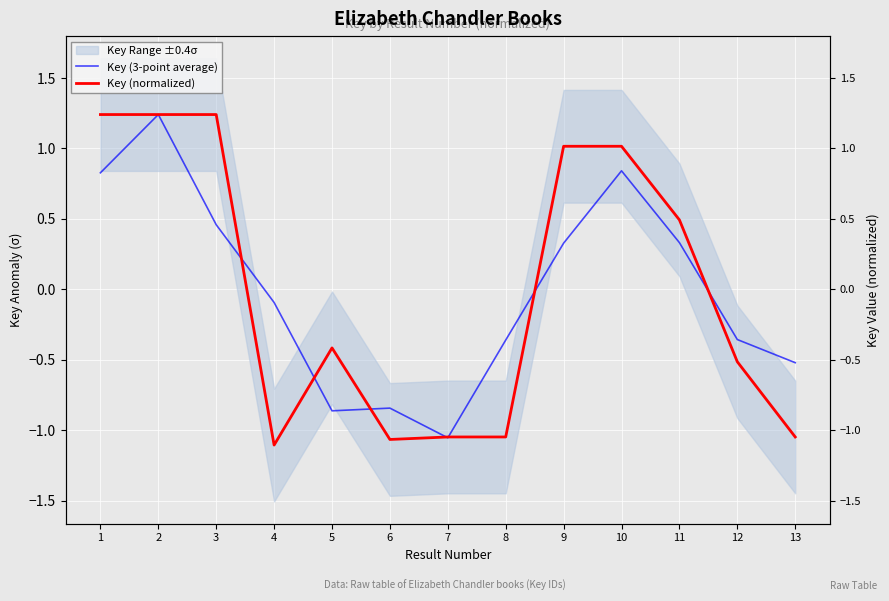

True or false: Key (normalized) has a value of -1.1 at 6.

True